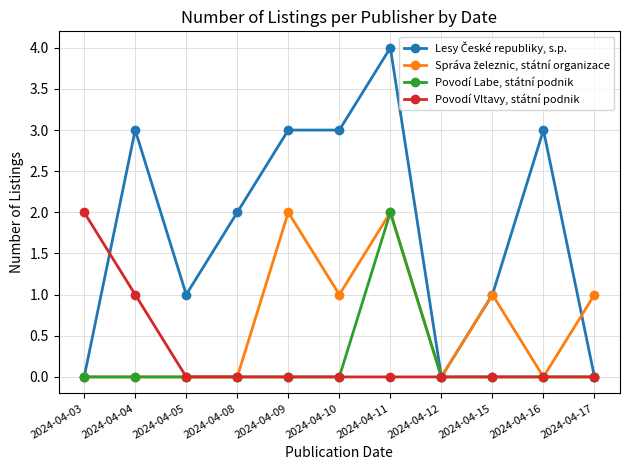

True or false: Povodí Labe, státní podnik has a value of 0 at 2024-04-16.

True